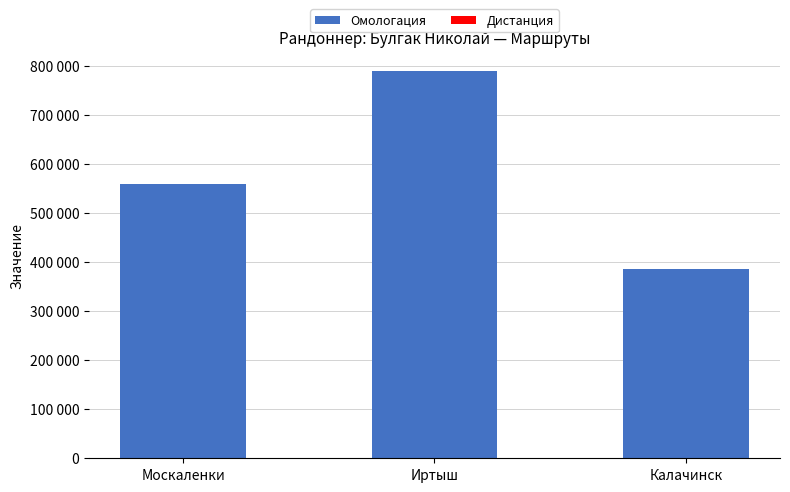

Rank the series at Москаленки from highest to lowest value.

Омологация, Дистанция